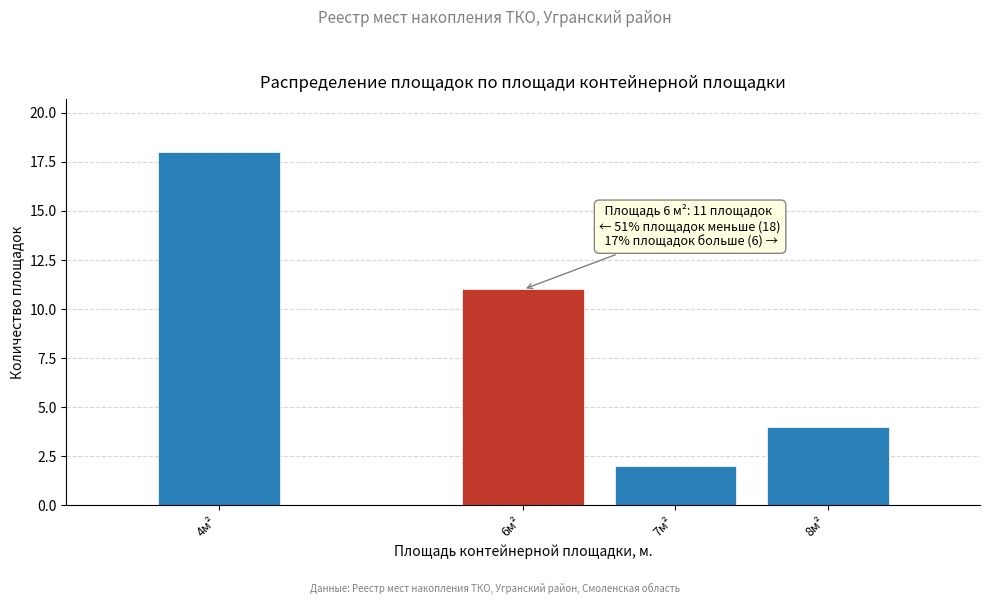

Reading right to left, extract all data points from this chart.

8м²=4	7м²=2	6м²=11	4м²=18